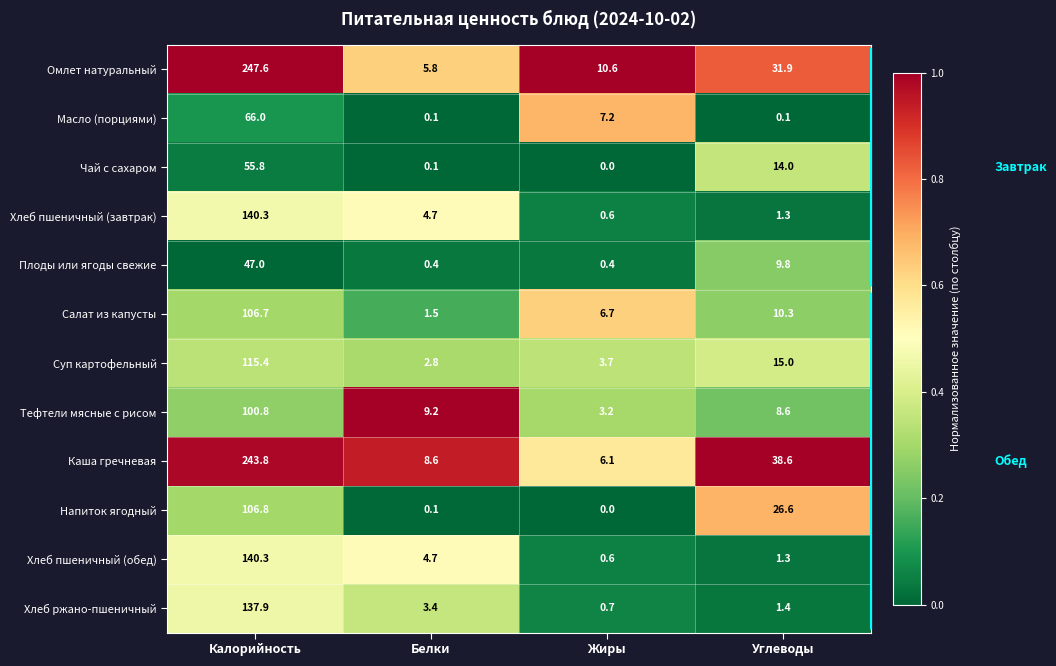

Is it true that Салат из капусты equals 106.7 at Калорийность?

True